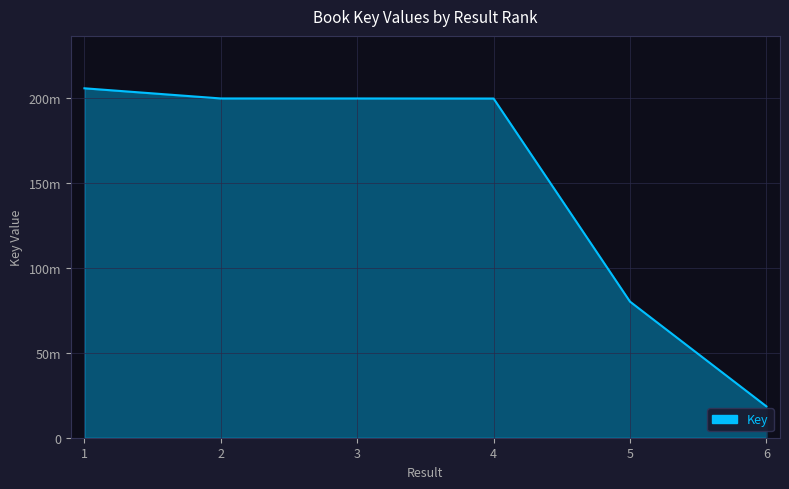

Does the chart have visible grid lines?

Yes